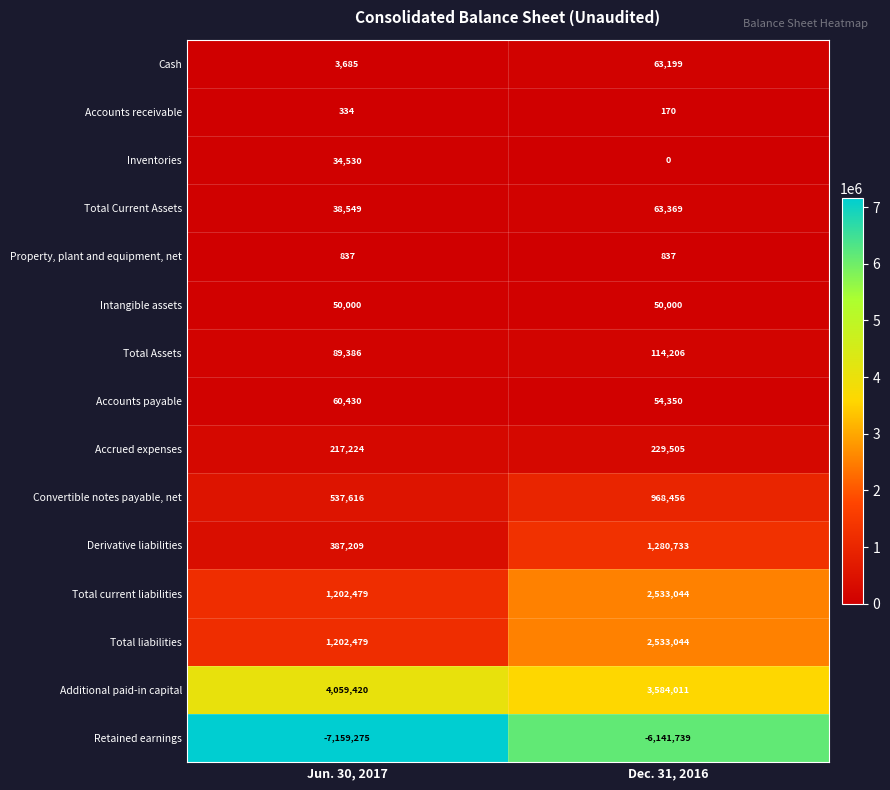

What is the spread (max minus min) of values at Jun. 30, 2017?

11218695